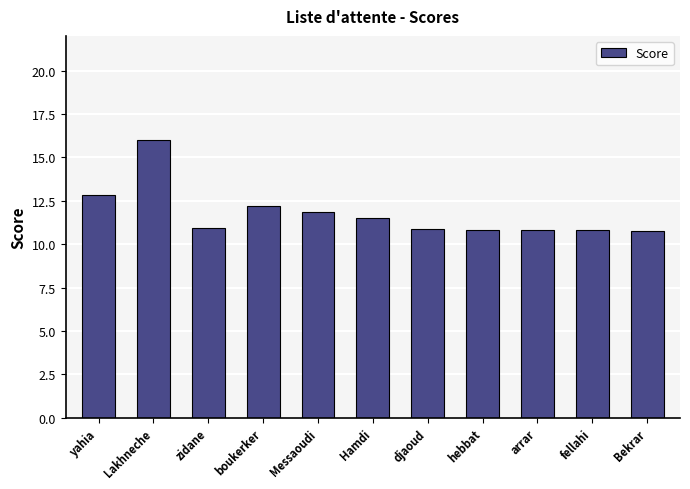

Is it true that the value at Messaoudi is 4.7?

False